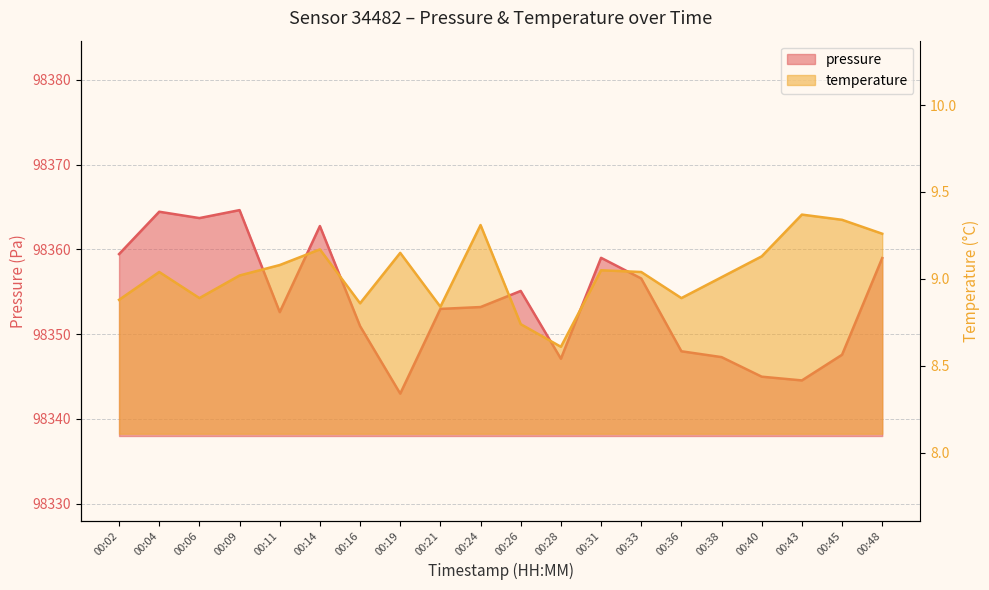

How many data points does each series have?

20